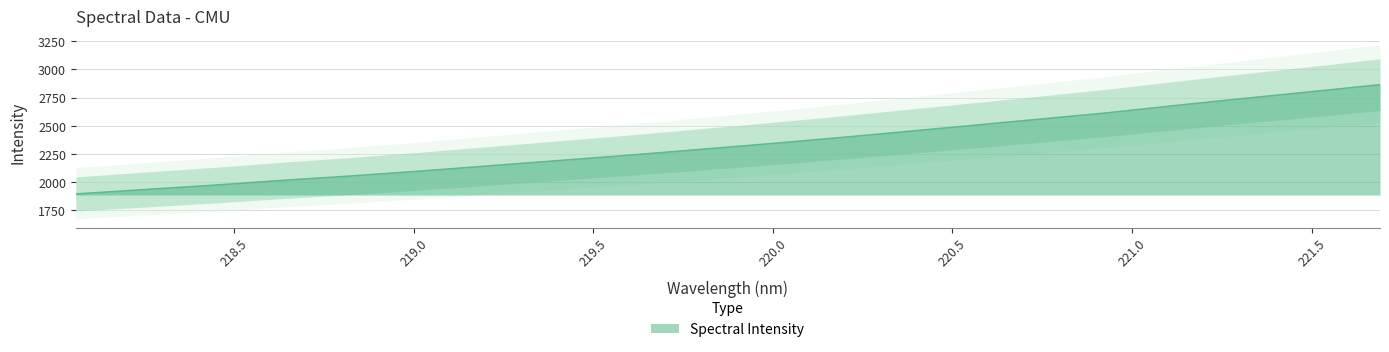

What is the label of the 19th point from the left?

221.4993